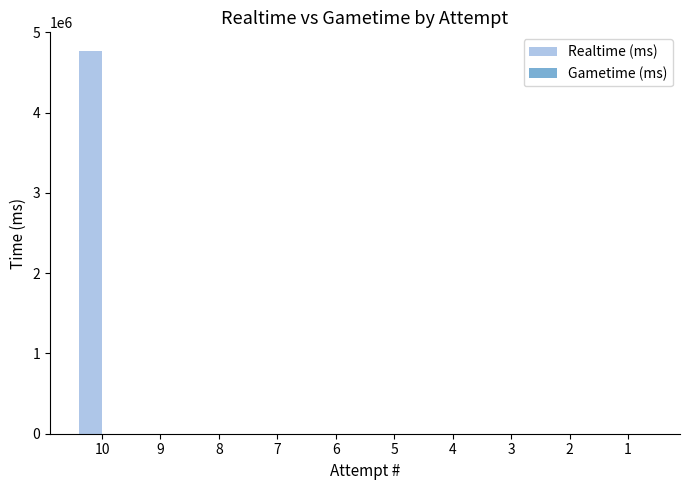

Is it true that the value at 10 is 4762952?

True